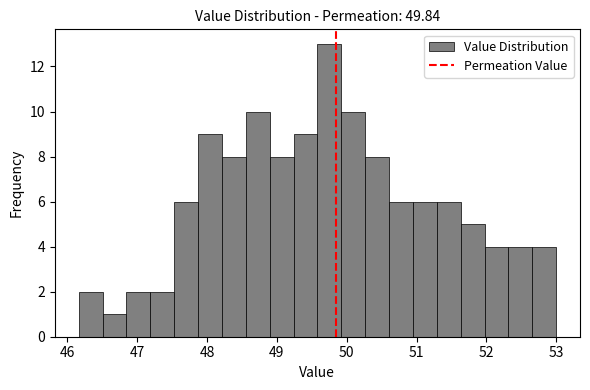

Around what value on the x-axis is the tallest bar? Give the approximate position of its centre, as read against the axis.

49.8